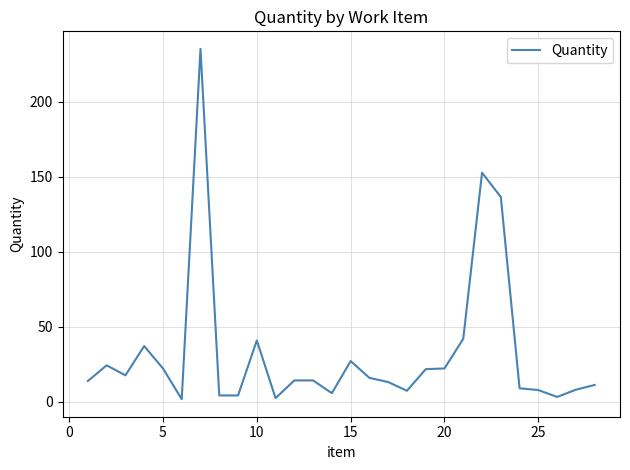

What is the greatest value displayed?

235.2